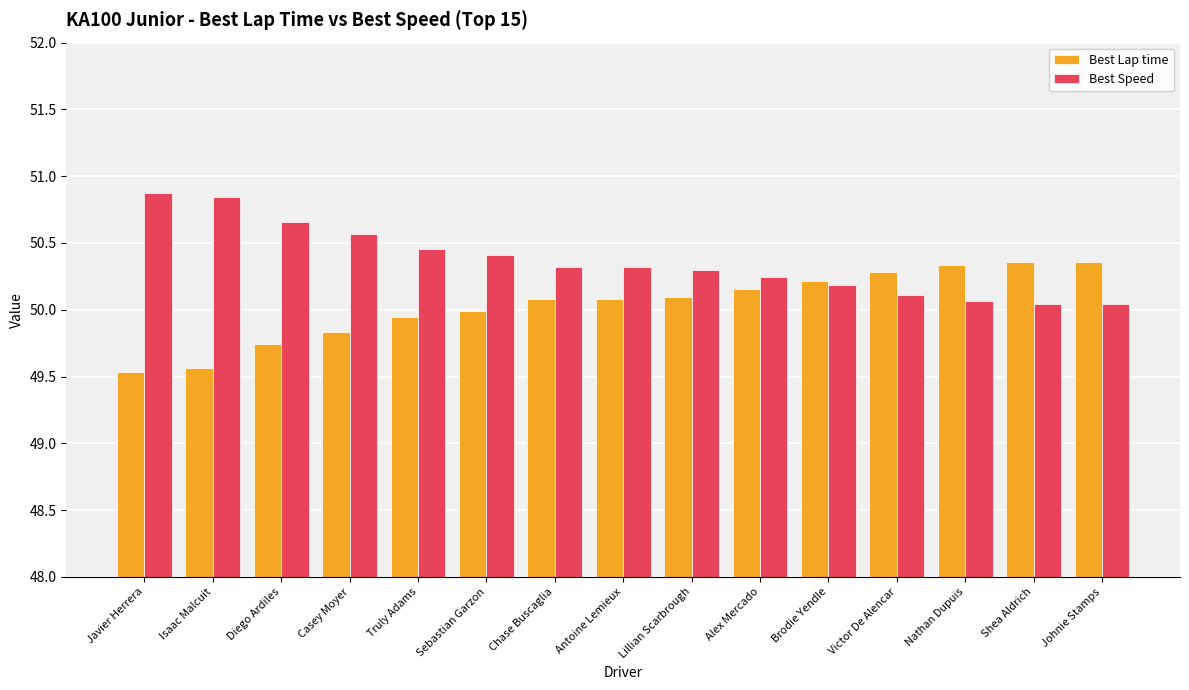

What is the difference between the Best Lap time values at Isaac Malcuit and Chase Buscaglia?

0.5